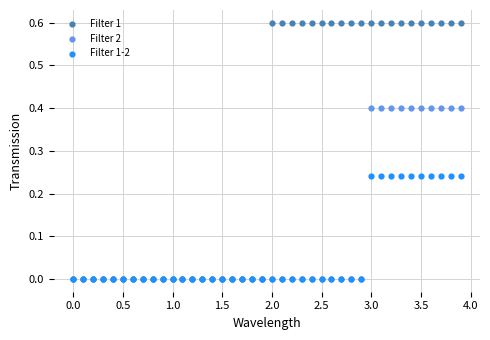

What are all the series names shown in the legend?

Filter 1, Filter 2, Filter 1-2